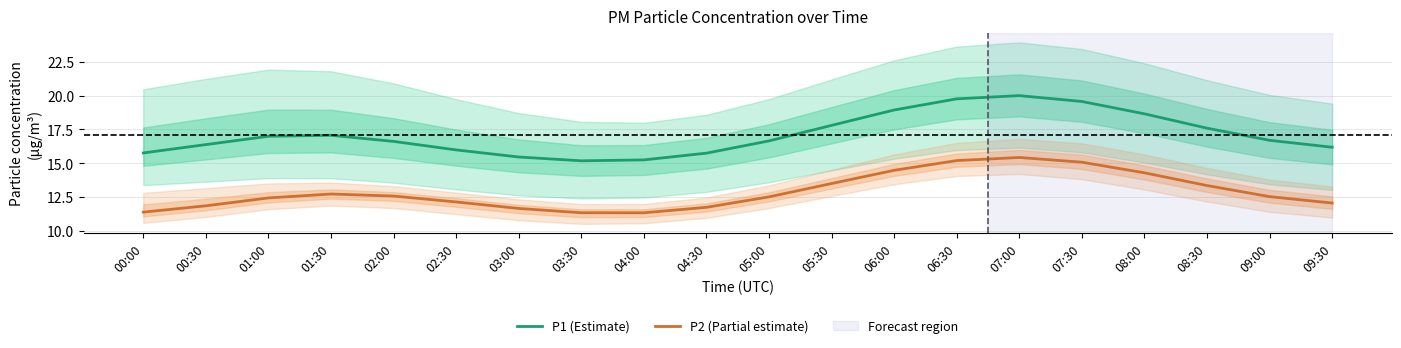

True or false: P2 (Partial estimate) has a value of 2.9 at 04:30.

False